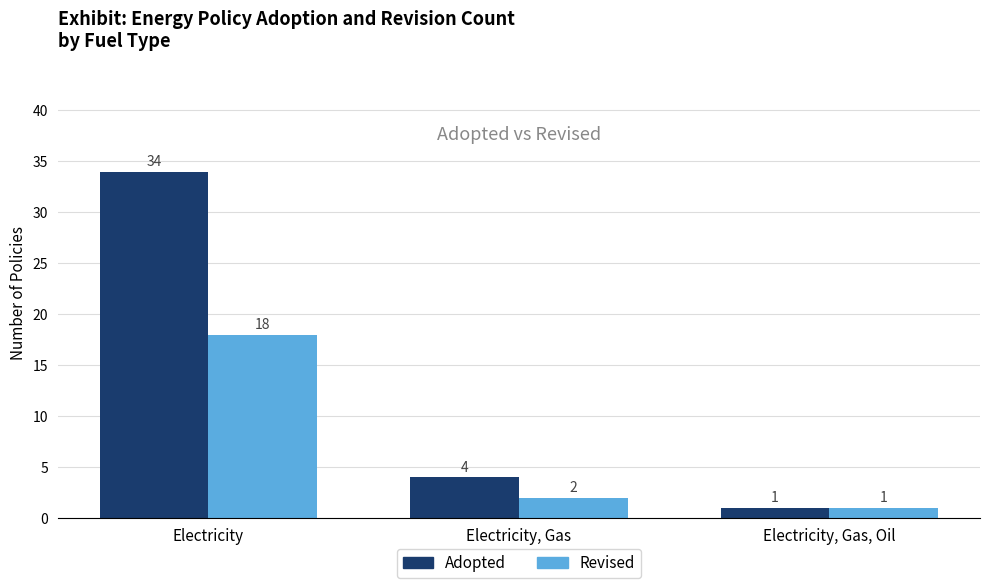

What is the difference between the second highest and minimum values in the Revised series?

1